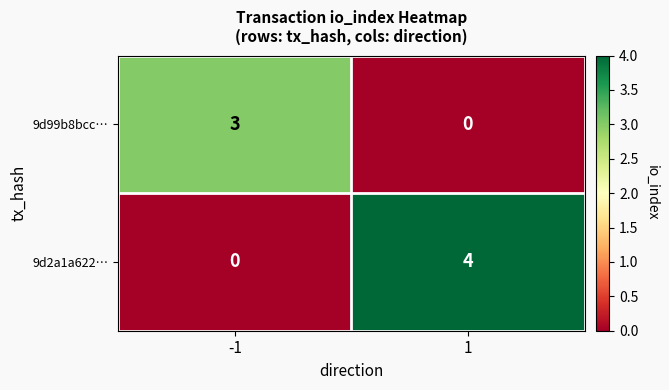

What is the total value across all series at -1?

3